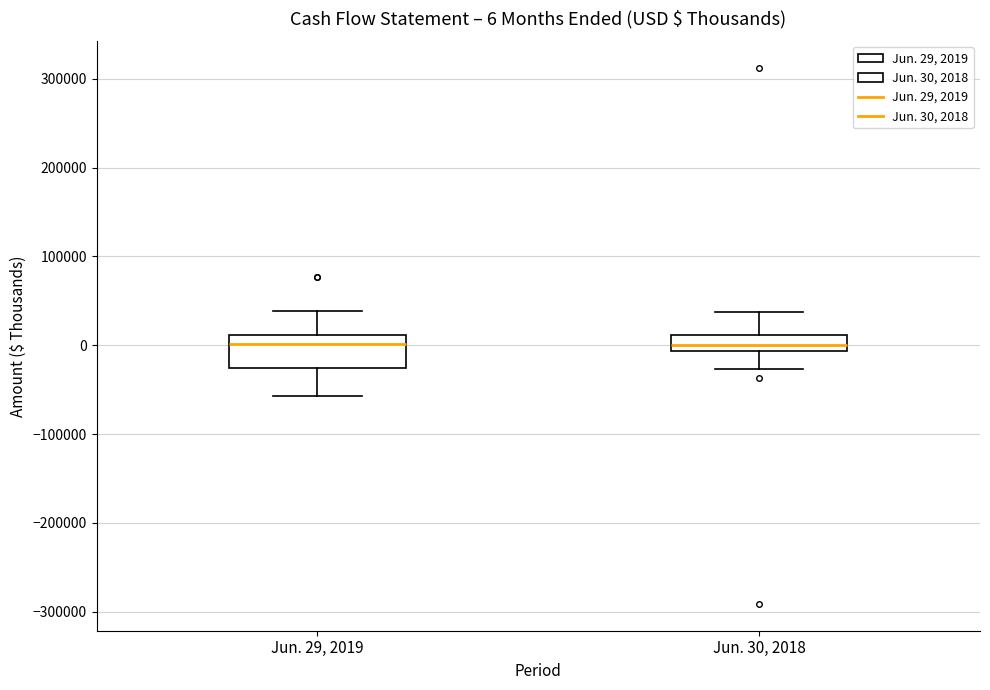

Comparing the boxes themselves (not the whiskers), which one is the tallest?

Jun. 29, 2019